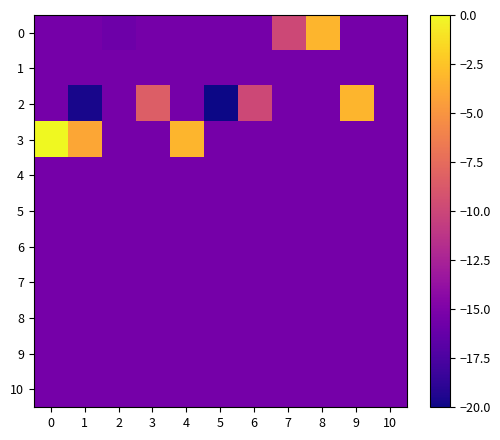

What is the total value across all series at 7?

-164.2